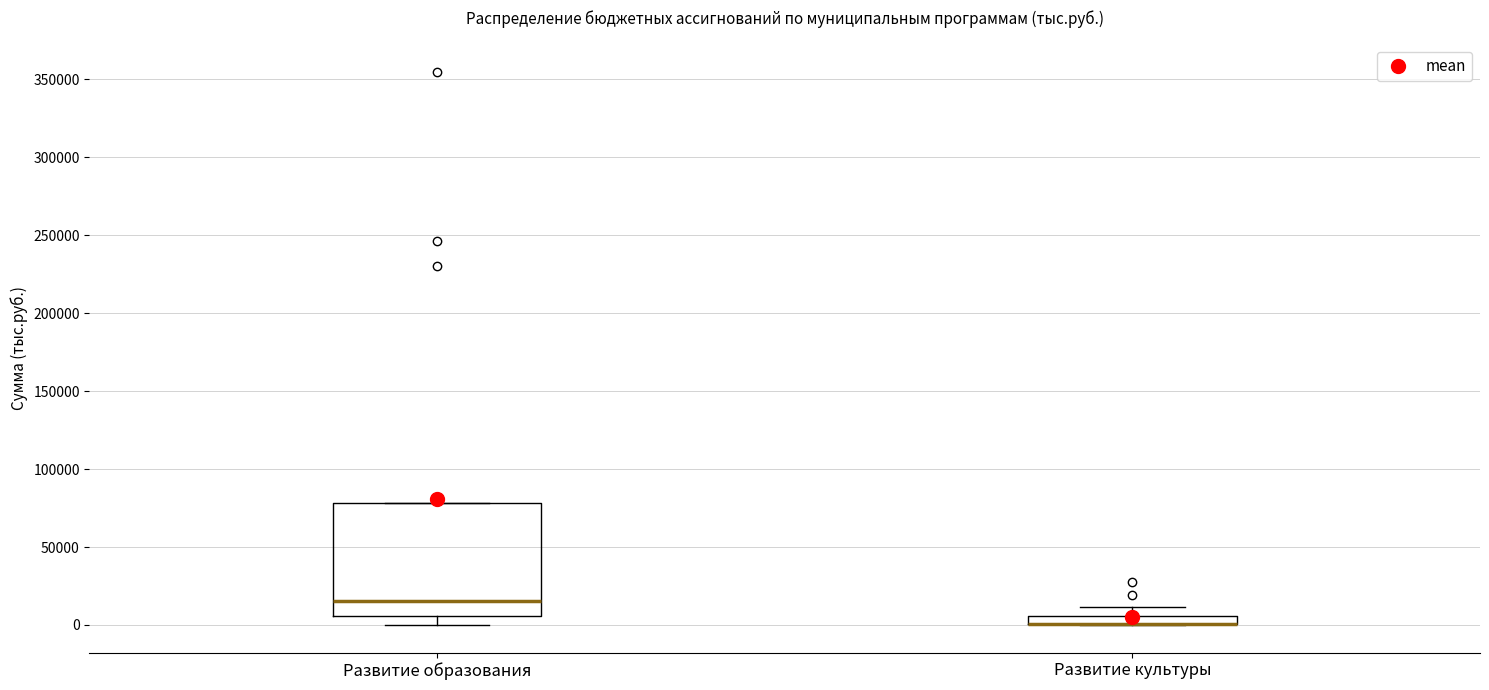

Comparing the boxes themselves (not the whiskers), which one is the tallest?

Развитие образования